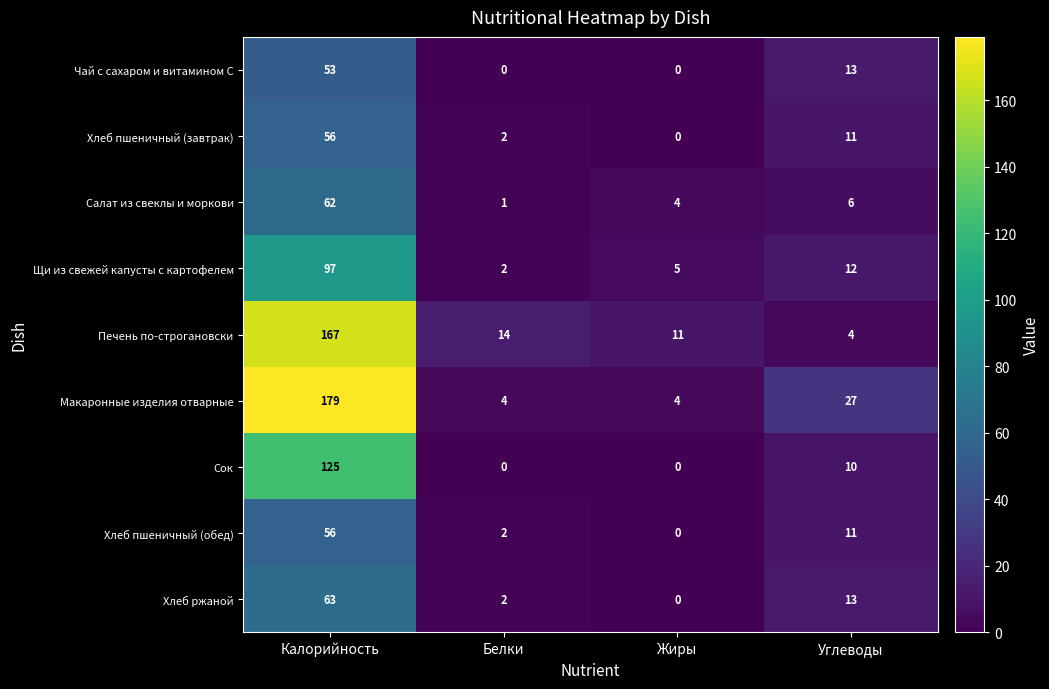

At how many categories does at least one series exceed 96?

1